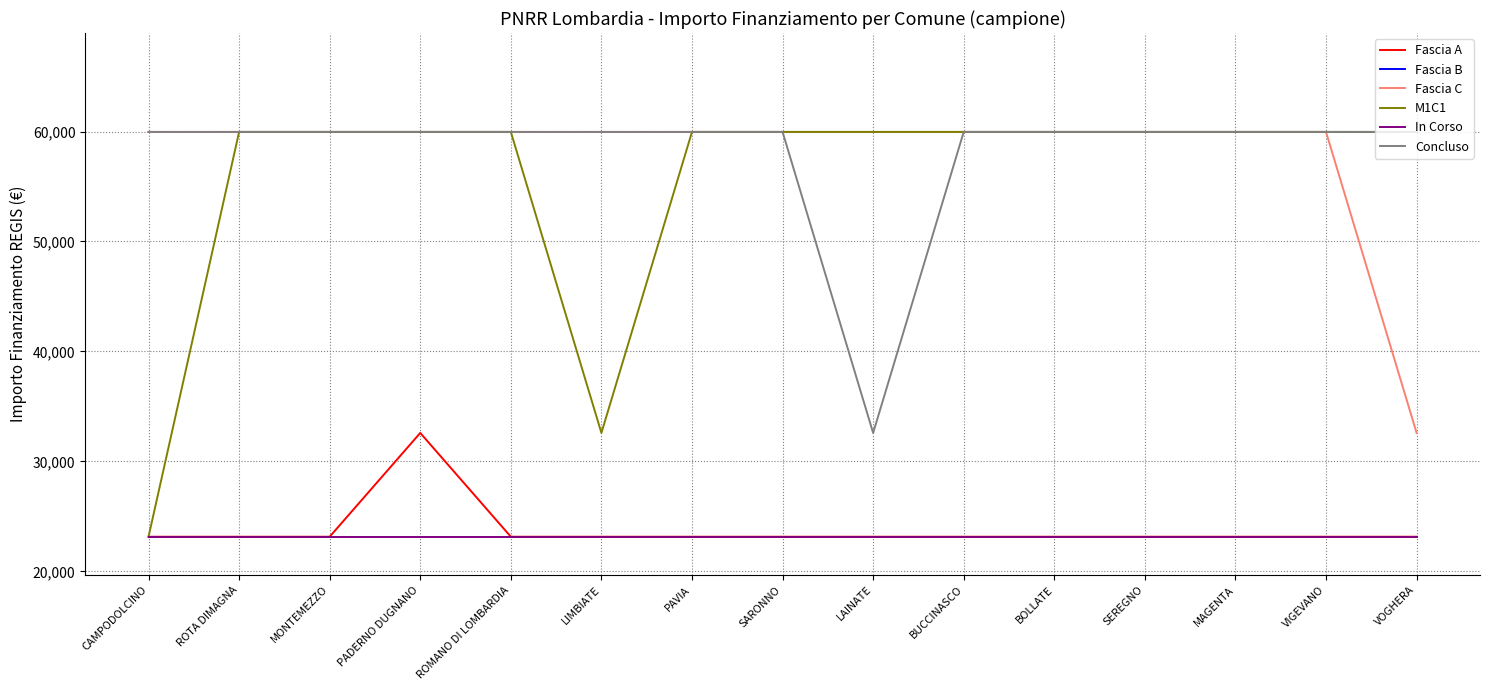

Which series has the widest spread of values?

M1C1